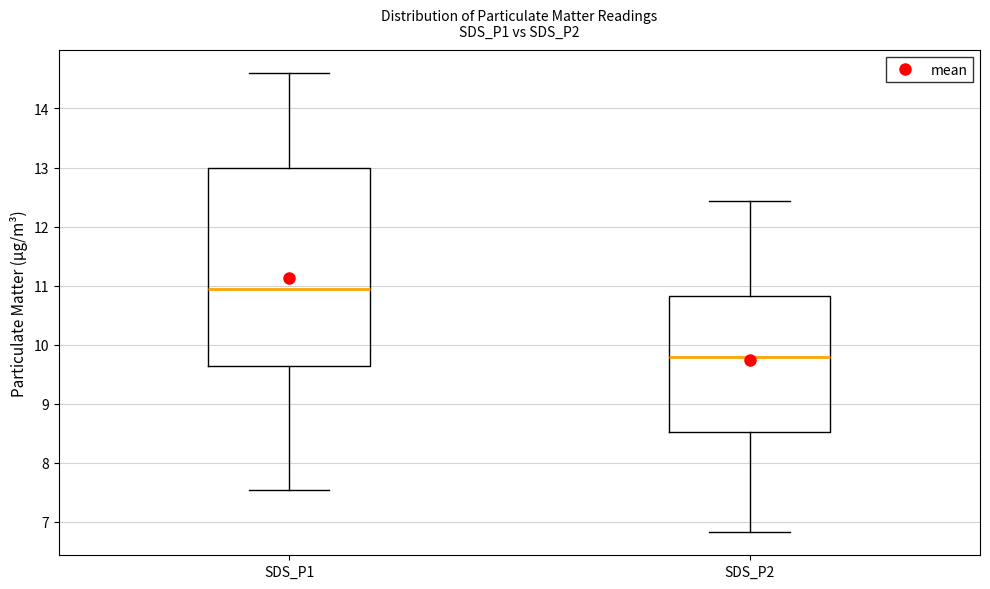

Which box is the tallest, from its lower edge to its upper edge?

SDS_P1